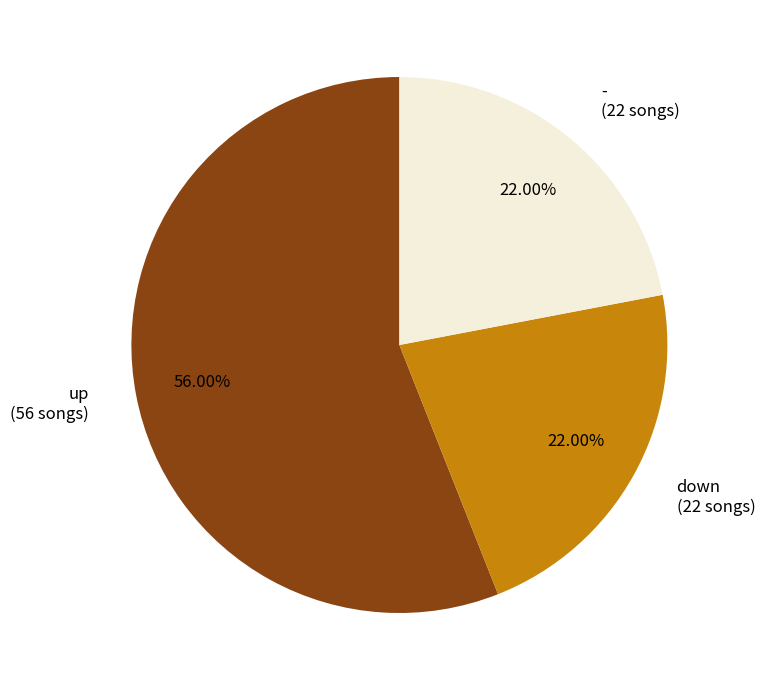

Count the number of slices in the pie.

3